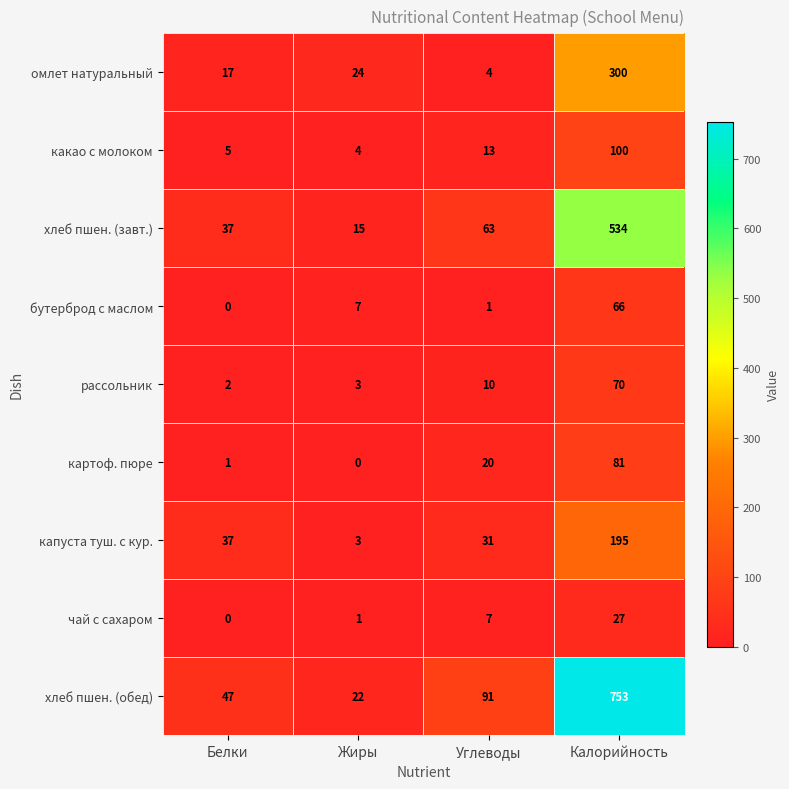

What is the difference between the second highest and second lowest values in the капуста туш. с кур. series?

6